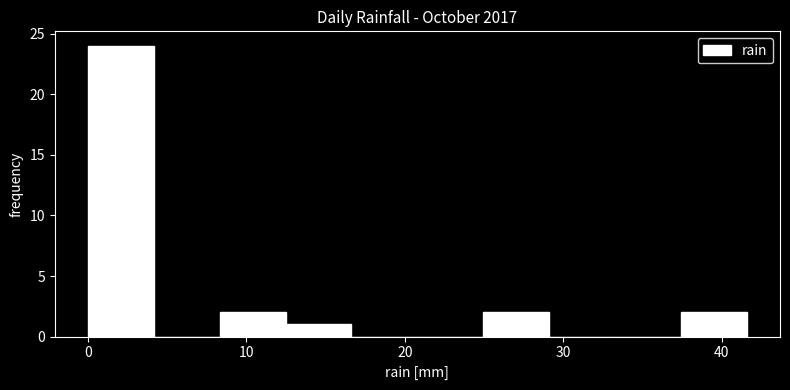

Reading left to right, list every bar in this chart as the range it spans on the x-axis followed by its height. Neither the bar edges nor the heights are printed on the chart, so give them approximately, as read against the axes.

0 to 4: 24
4 to 8: 0
8 to 12: 2
12 to 17: 1
17 to 21: 0
21 to 25: 0
25 to 29: 2
29 to 33: 0
33 to 37: 0
37 to 42: 2